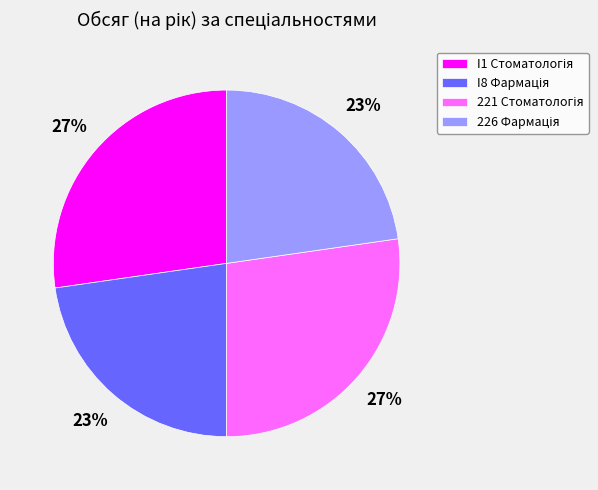

Does any single category account for the majority?

No